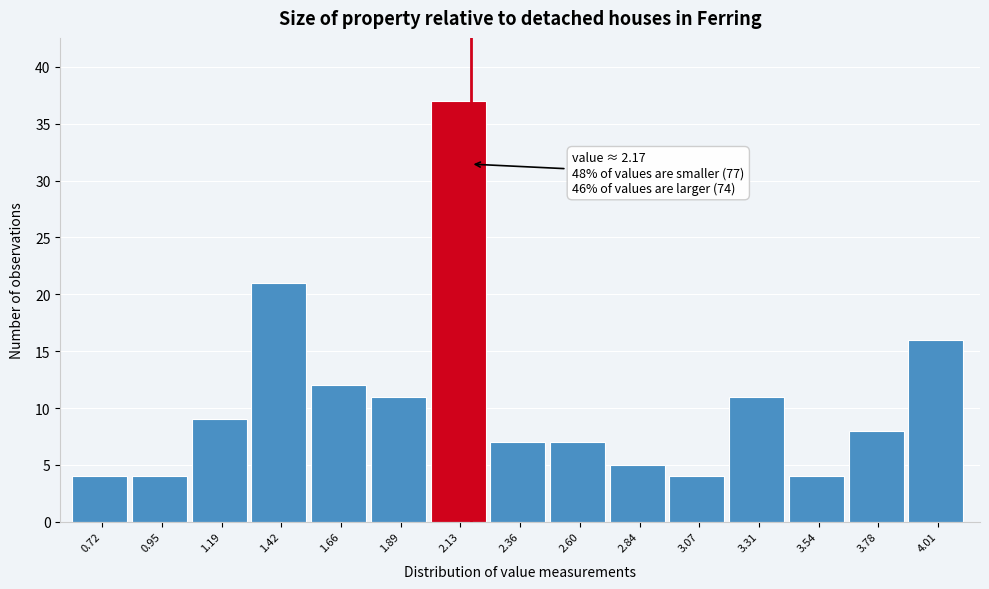

Which range on the x-axis has the tallest bar?

2.00 to 2.25